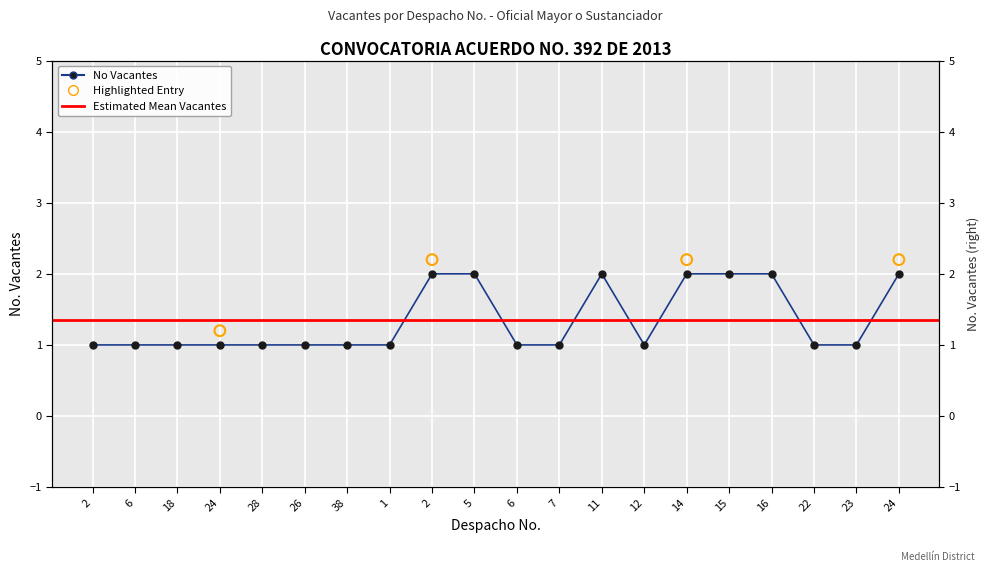

Approximately how many times larger is the value at 23 compared to 6?

1.0